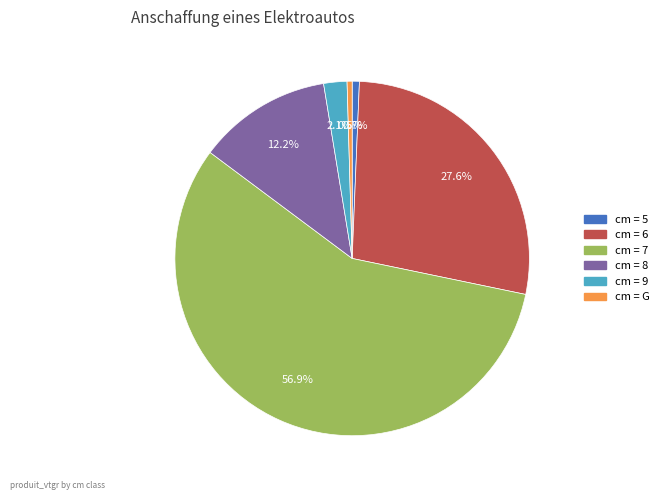

How many slices are in this pie chart?

6